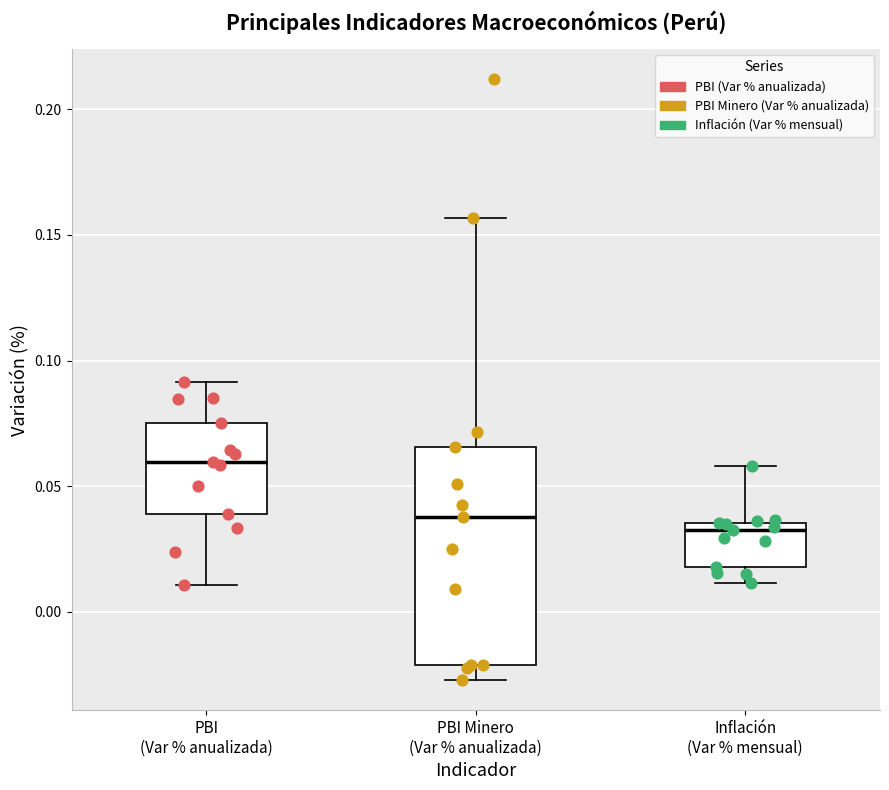

Comparing the boxes themselves (not the whiskers), which one is the tallest?

PBI Minero (Var % anualizada)